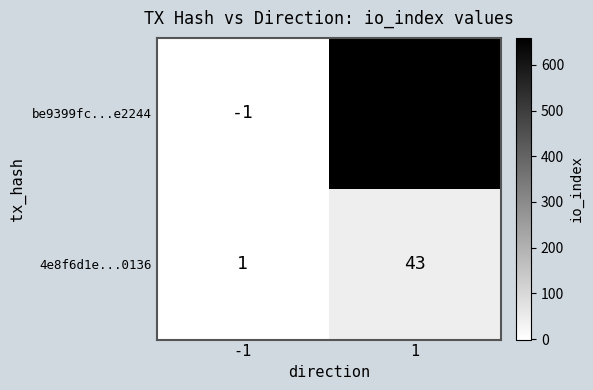

What is the greatest value displayed?

659